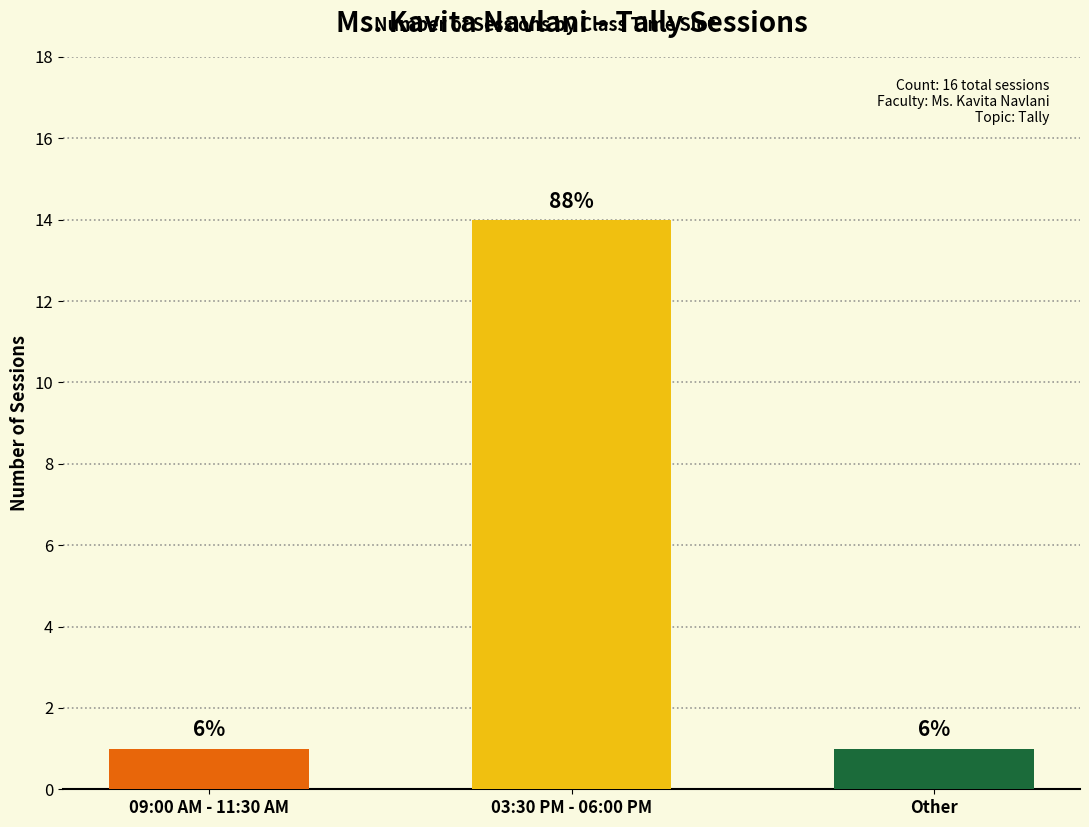

What is the ratio of the value at 09:00 AM - 11:30 AM to the value at 03:30 PM - 06:00 PM?

0.1